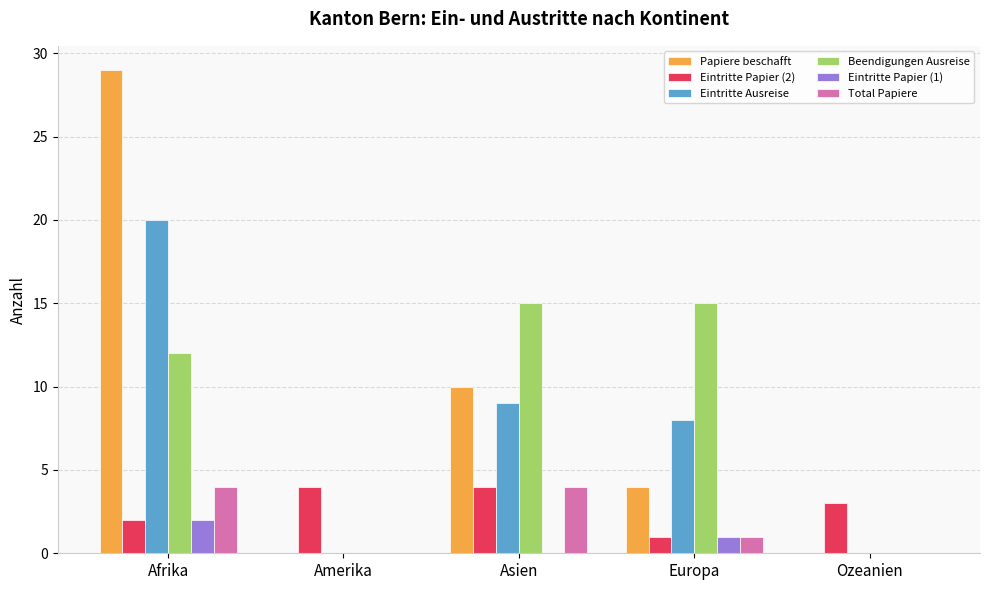

Are the bars horizontal?

No